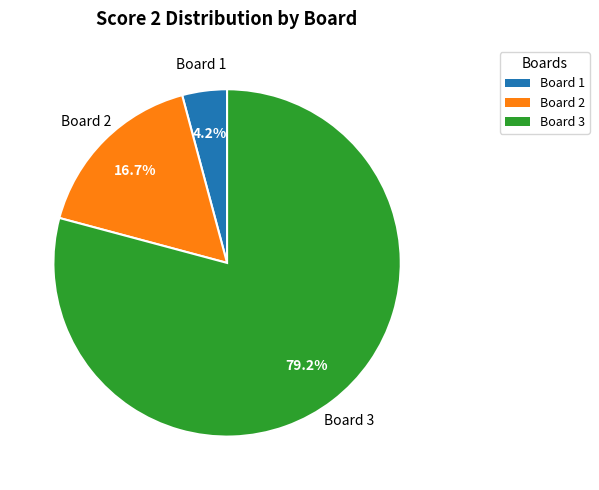

Between Board 3 and Board 1, which is larger?

Board 3